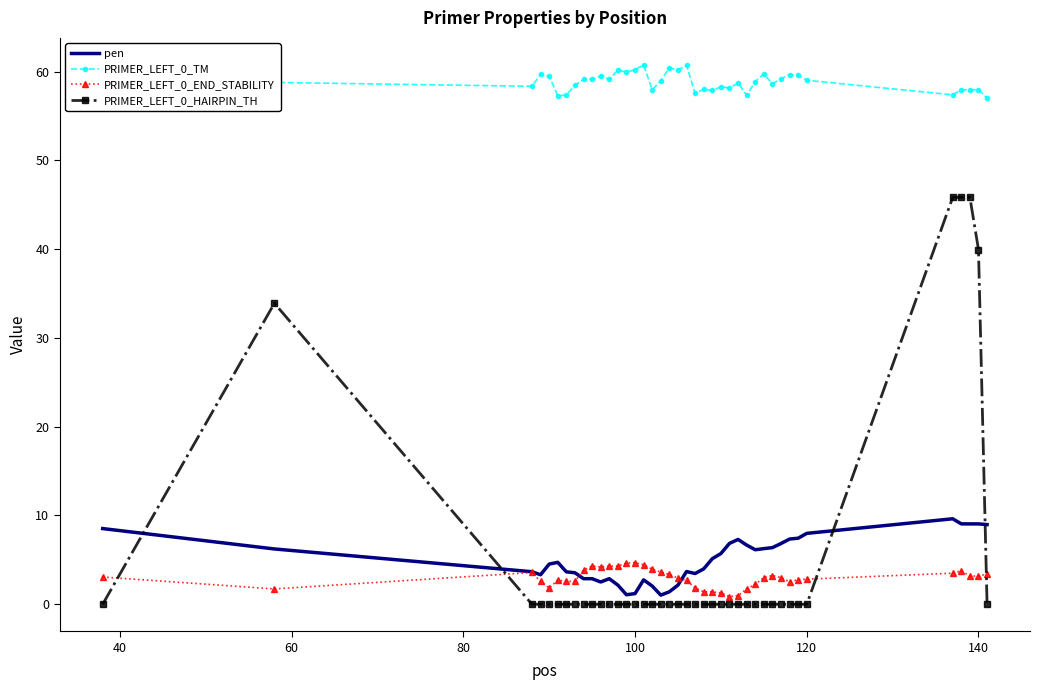

Which series has the largest range (max minus min)?

PRIMER_LEFT_0_HAIRPIN_TH